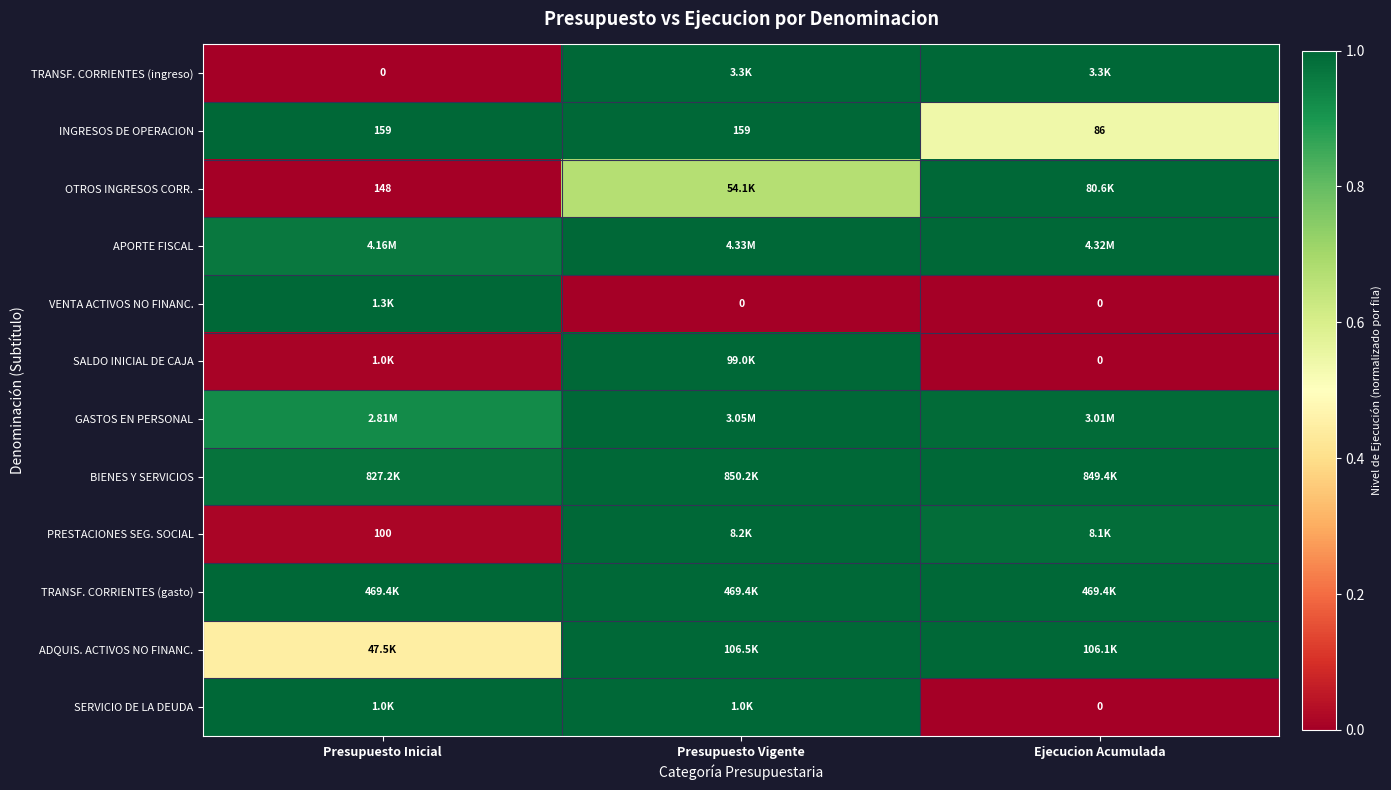

Count the number of data series in this chart.

12